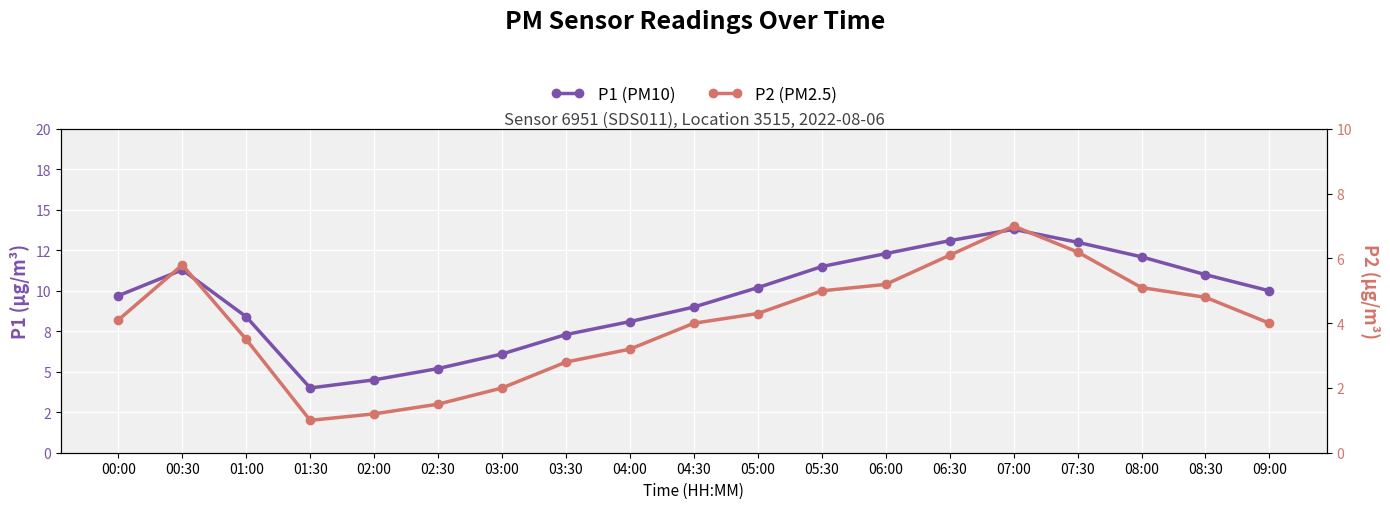

What is the total value across all series at 02:00?

5.7